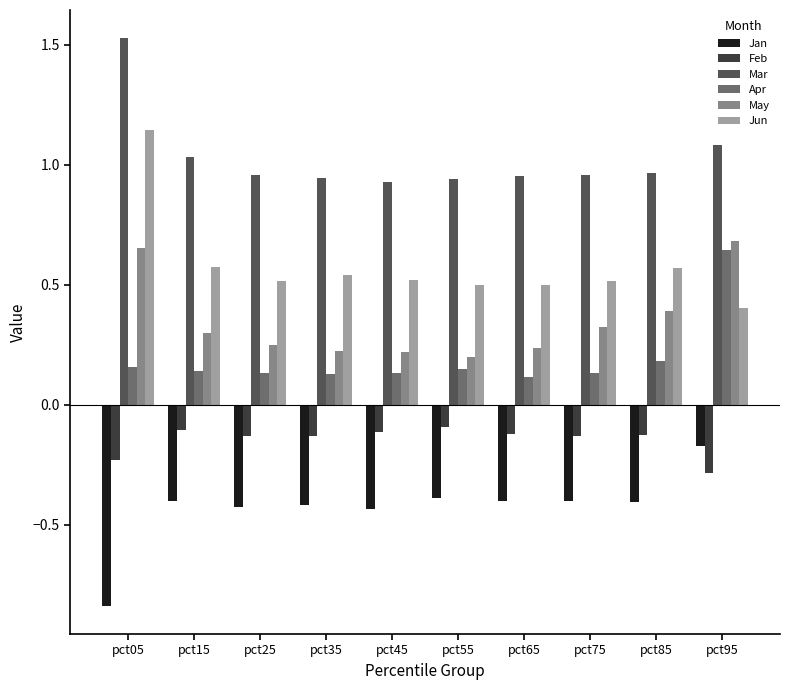

At which category does the chart reach its peak across all series?

pct05